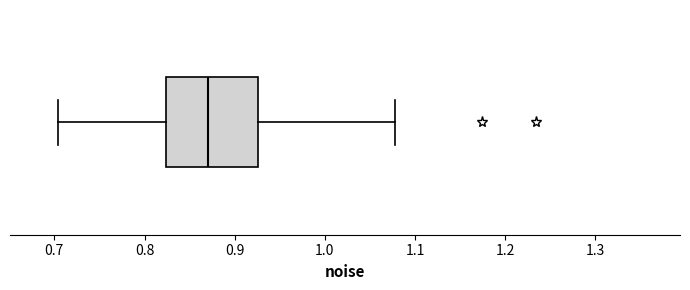

Read this box plot against the x-axis: the position of the median line, the range covered by the box, and the ends of both whiskers. The values are not printed on the chart, so give them approximately, as read against the axis.

median 0.87, box 0.82 to 0.93, whiskers 0.70 to 1.08